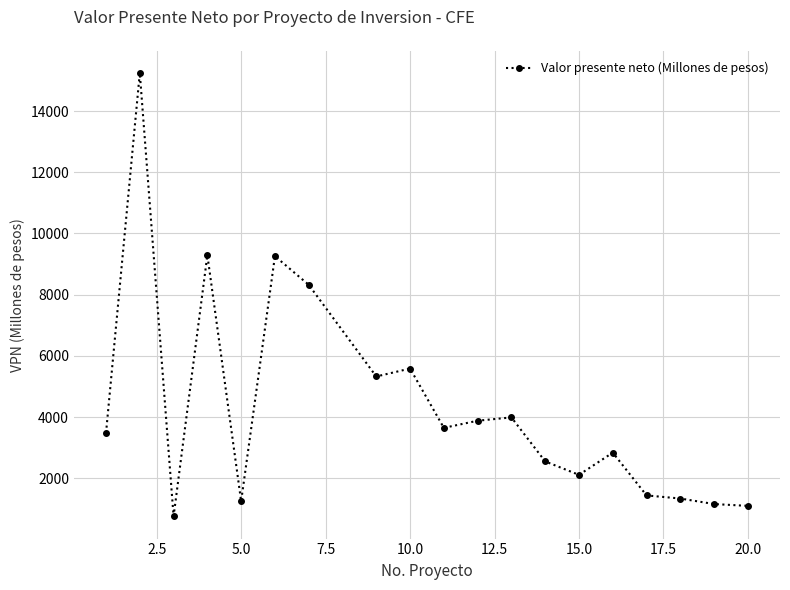

What is the difference between the maximum and second lowest values?

14147.2